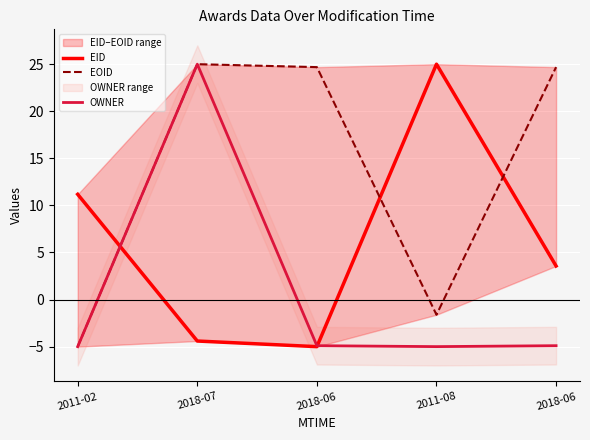

Does the chart display data point markers on the line(s)?

No